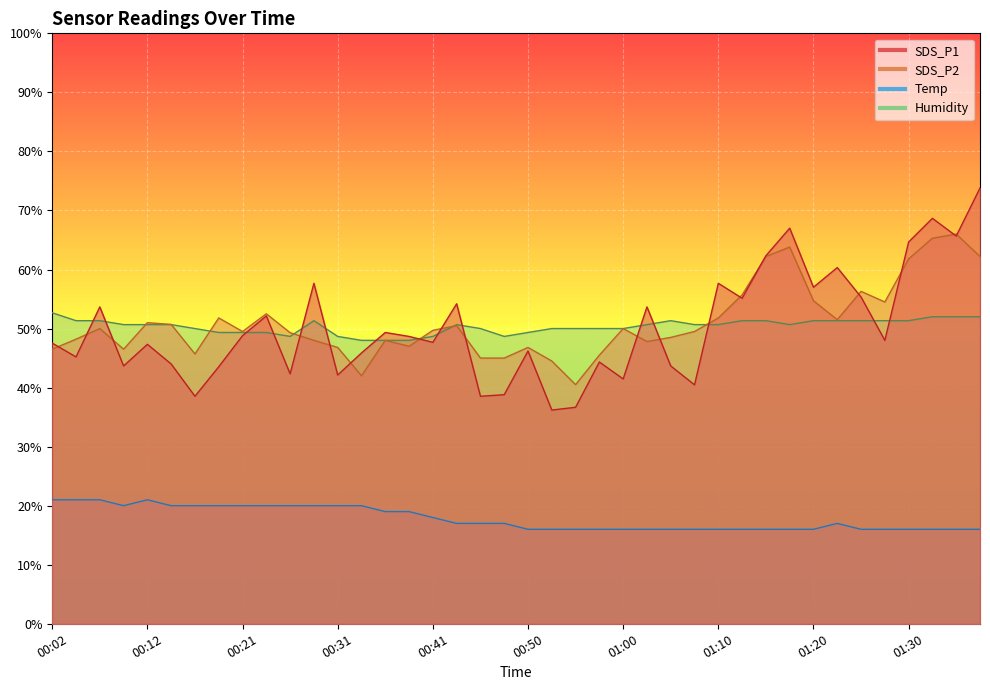

How many values in the SDS_P2 series are below 49?

17